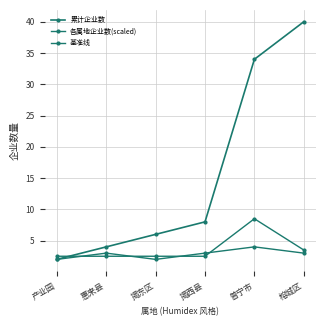

Reading left to right, extract all data points from this chart.

累计企业数: 2.0	4.0	6.0	8.0	34.0	40.0
各属地企业数(scaled): 2.5	2.5	2.5	2.5	8.5	3.5
基准线: 2.0	3.0	2.0	3.0	4.0	3.0